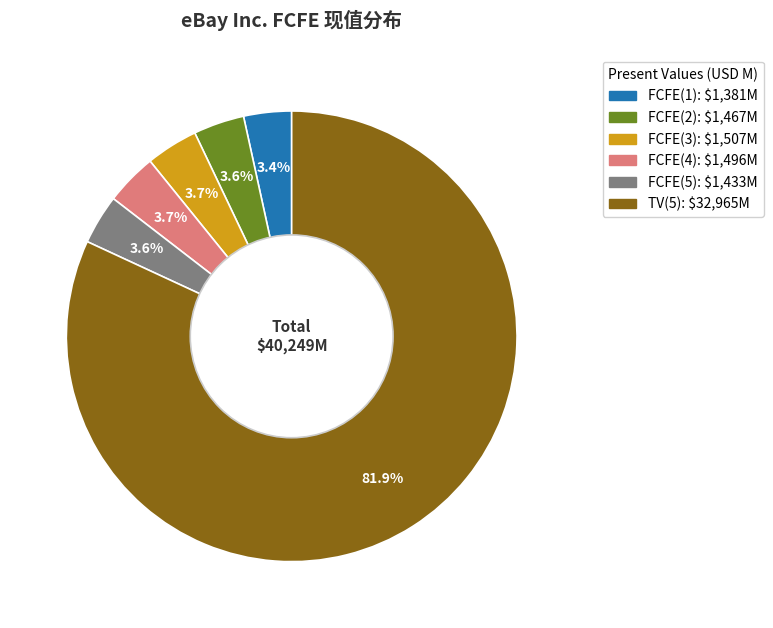

To the nearest percent, what is the difference between the TV(5) and FCFE(5) slice percentages?

78%